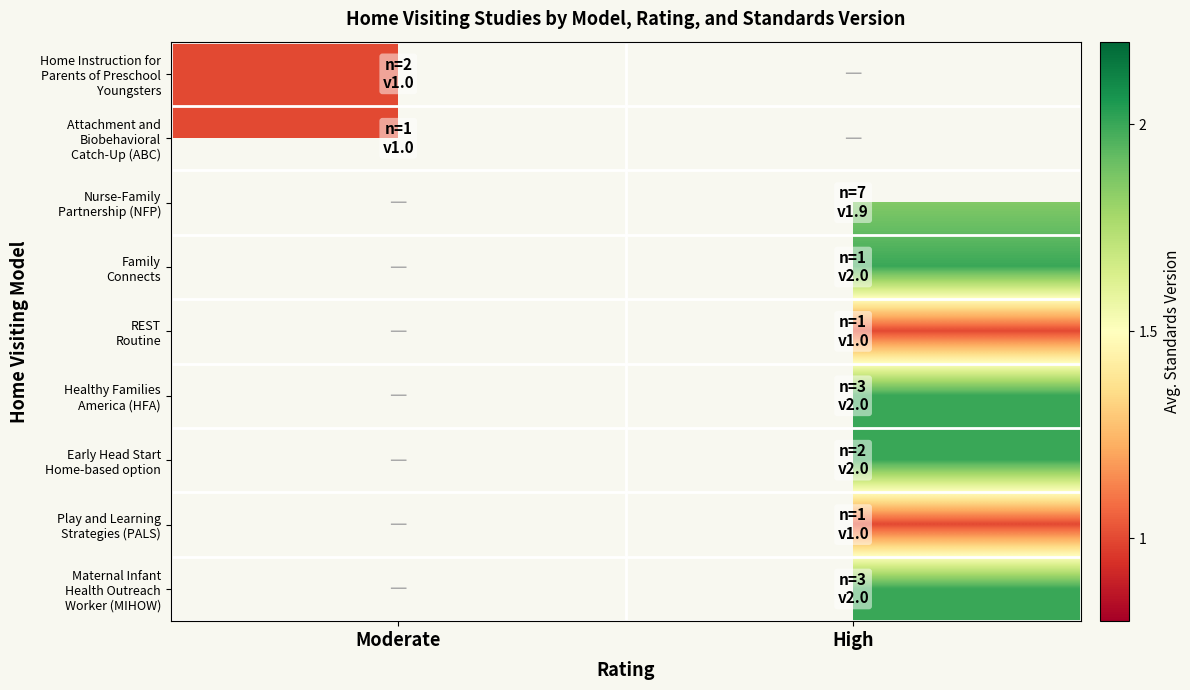

At how many categories does at least one series exceed 1?

1